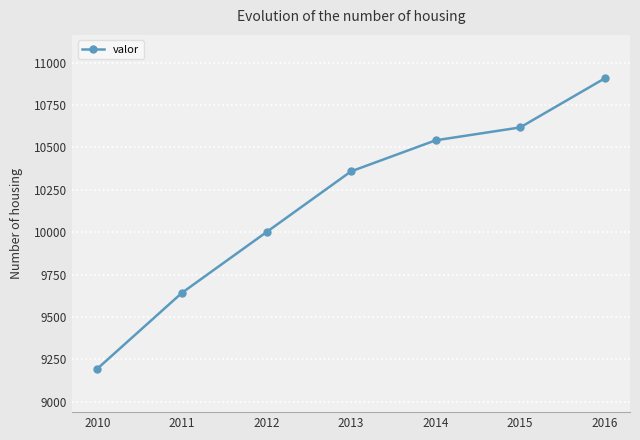

Count the number of categories in the chart.

7